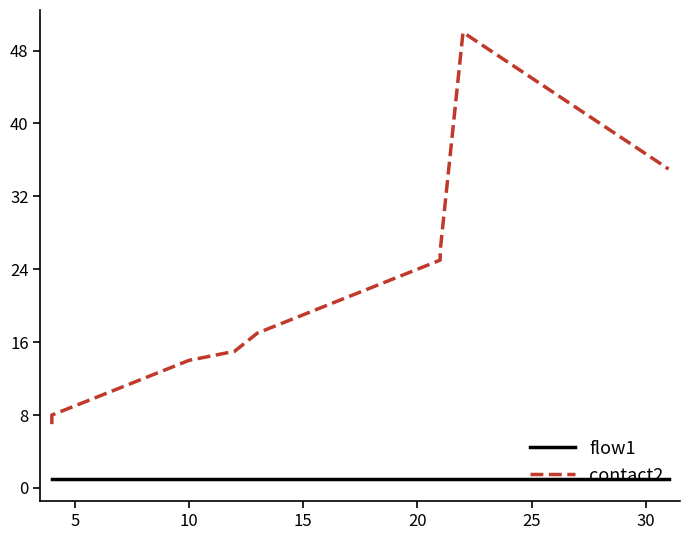

True or false: contact2 and flow1 intersect in this chart.

False